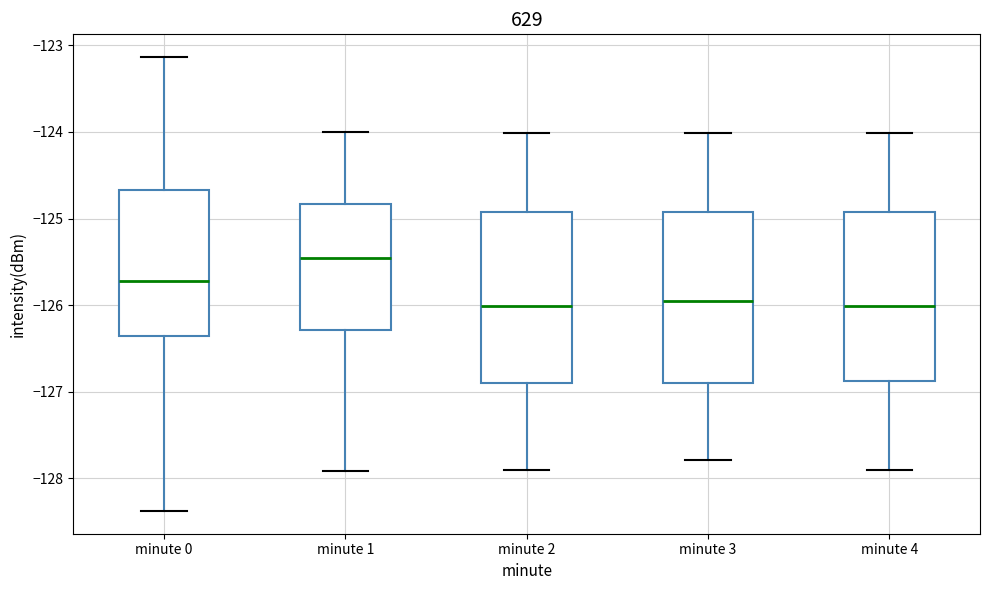

Where is the lower edge of the box for minute 0 on the y-axis? The values are not printed on the chart, so give them approximately, as read against the axis.

-126.4